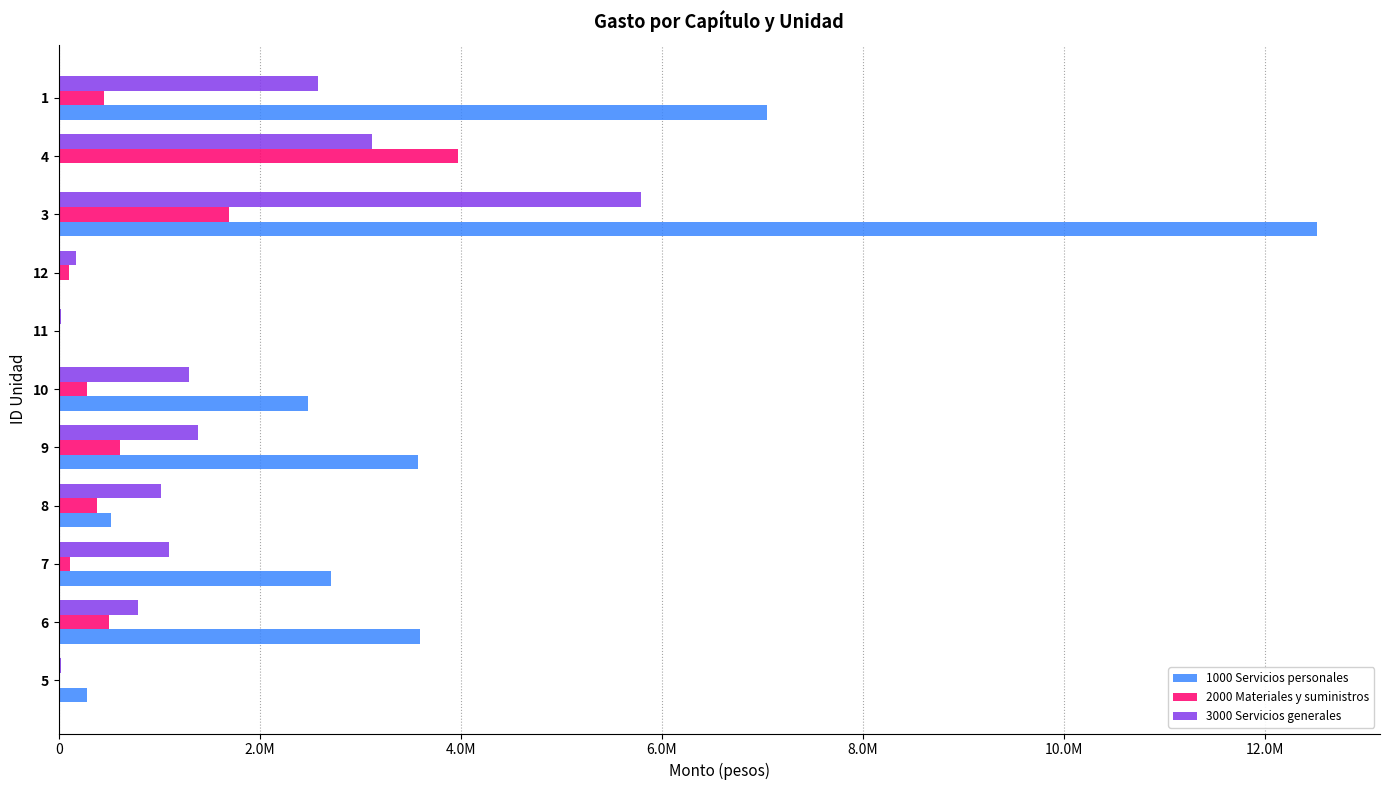

Rank the series by their average value, from highest to lowest.

1000 Servicios personales, 3000 Servicios generales, 2000 Materiales y suministros